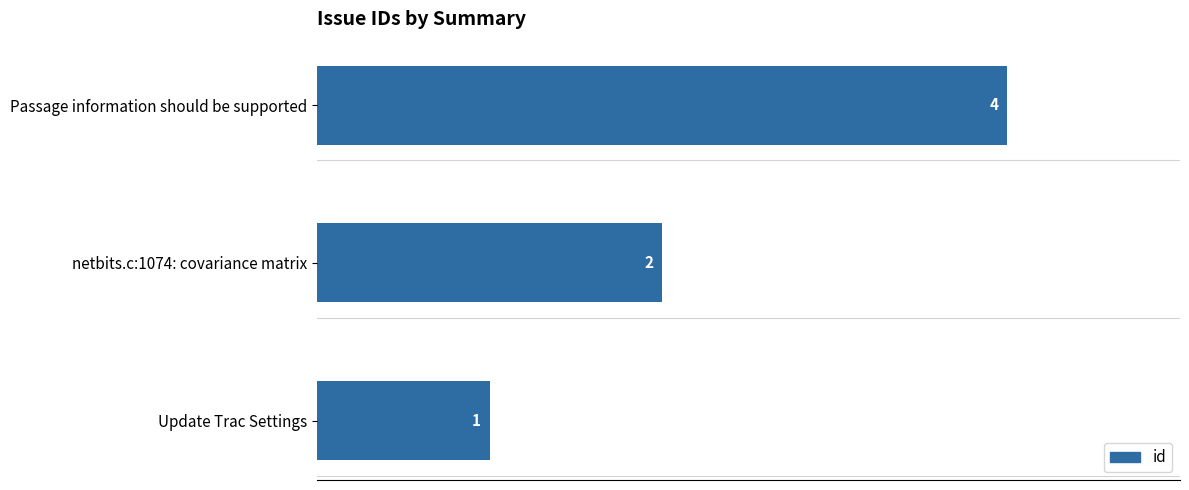

Reading top to bottom, what are all the values shown in this chart?

4	2	1